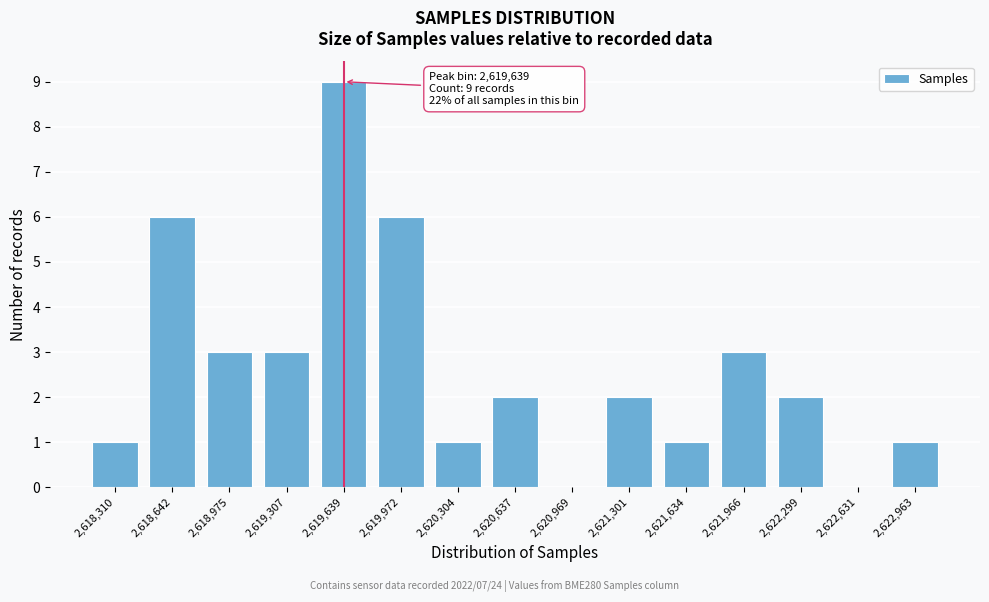

Reading left to right, what are all the values shown in this chart?

2,618,310=1	2,618,642=6	2,618,975=3	2,619,307=3	2,619,639=9	2,619,972=6	2,620,304=1	2,620,637=2	2,620,969=0	2,621,301=2	2,621,634=1	2,621,966=3	2,622,299=2	2,622,631=0	2,622,963=1